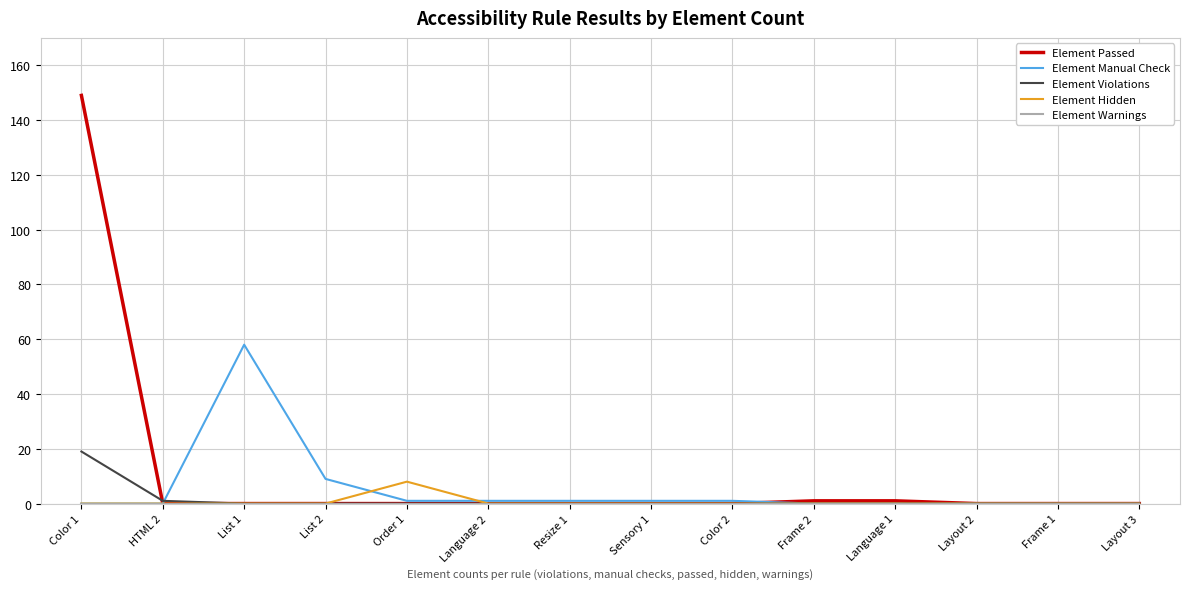

At which category is the sum across all series the highest?

Color 1